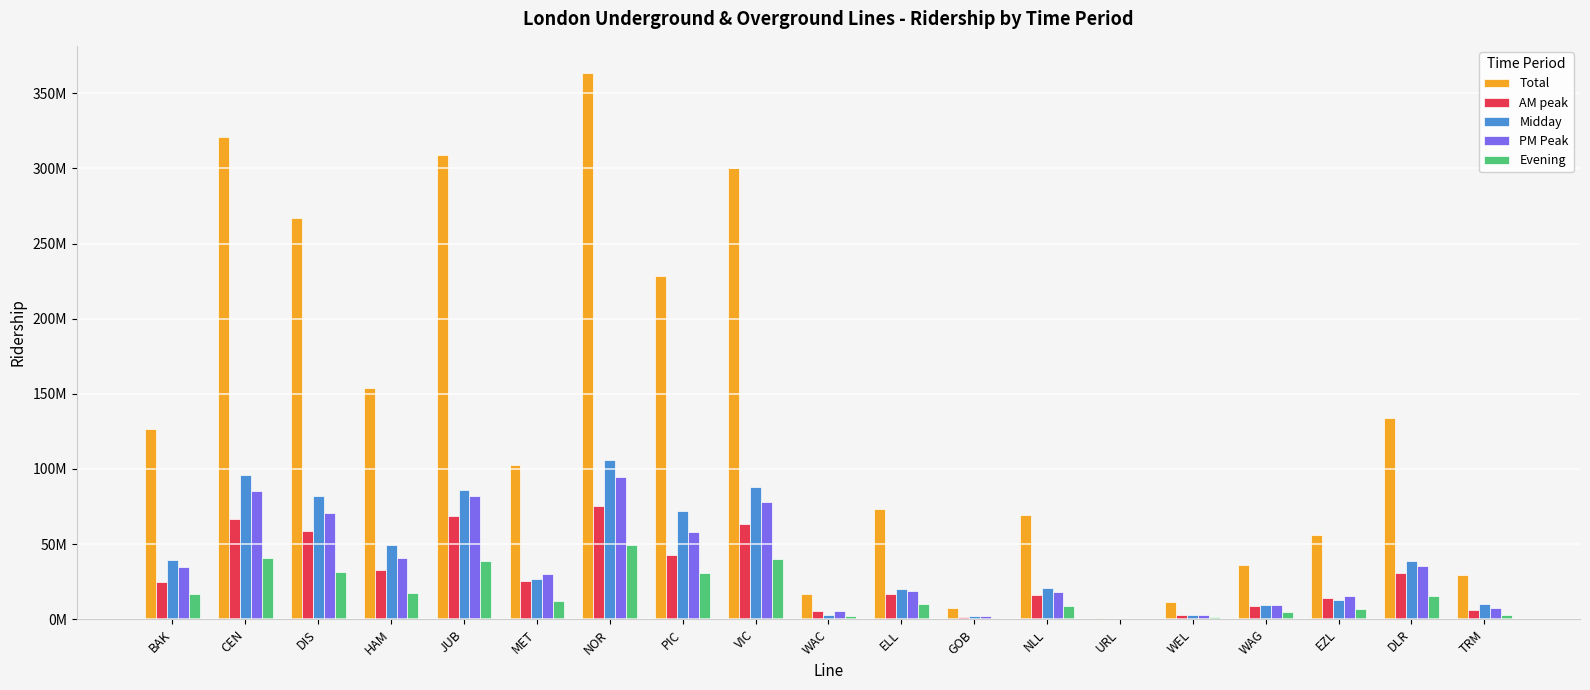

Rank the series at WEL from lowest to highest value.

Evening, AM peak, PM Peak, Midday, Total